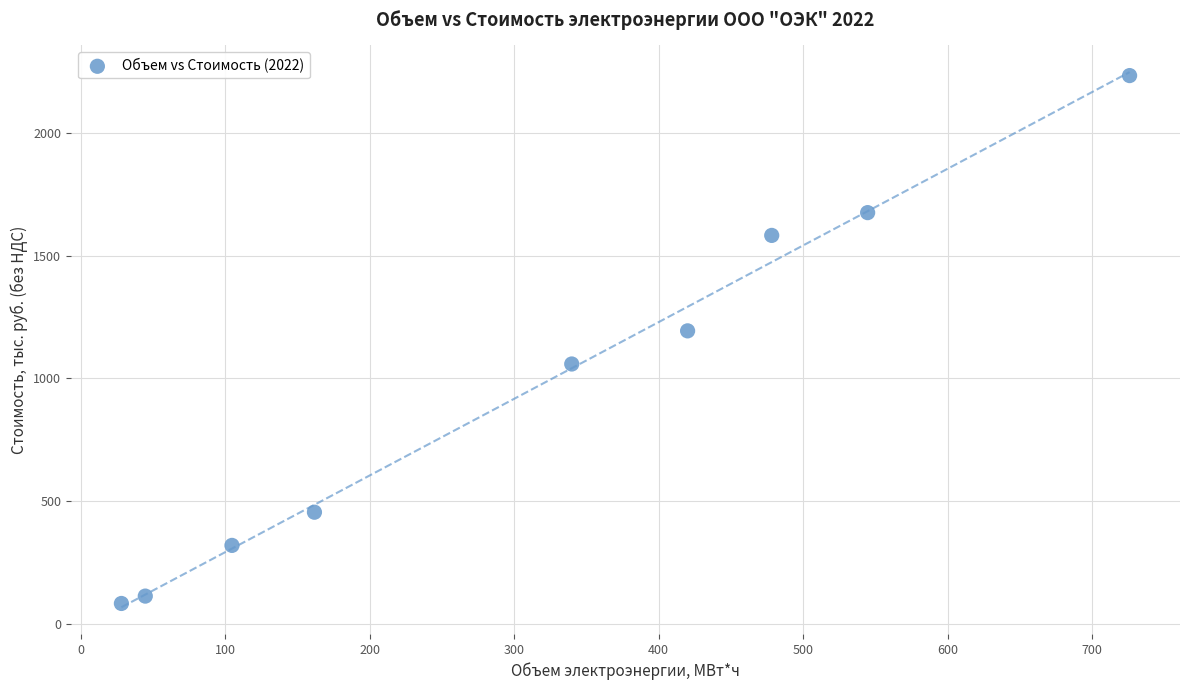

What Y value in the scatter plot is closest to 1158?

1193.6